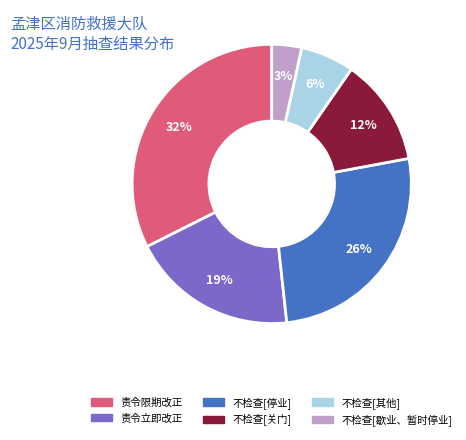

Count the number of slices in the pie.

6